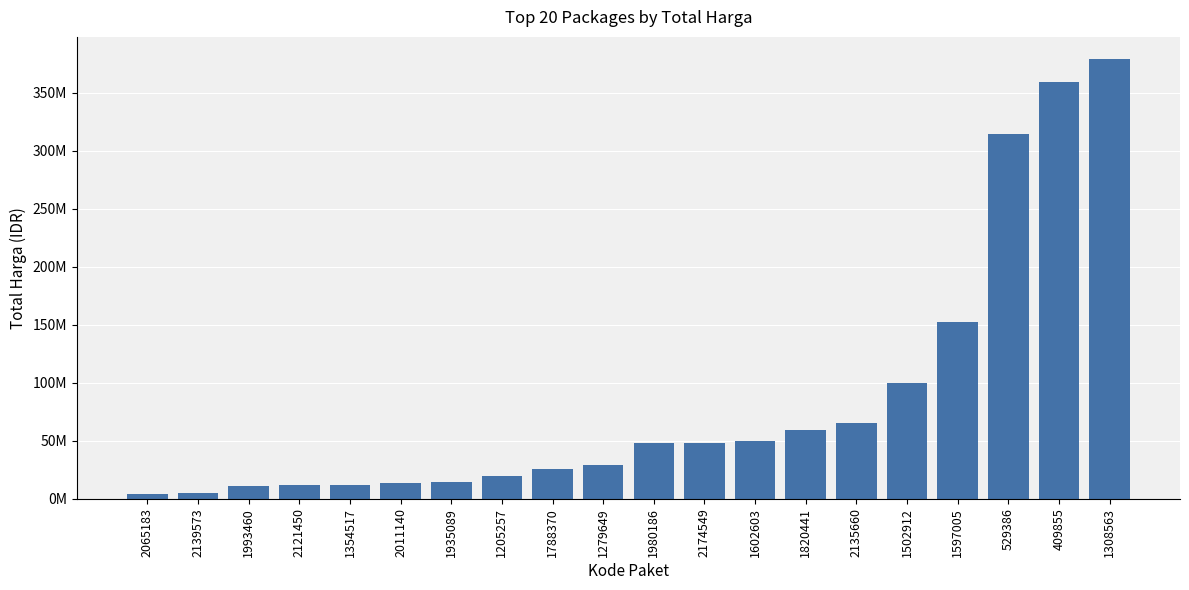

Are the bars horizontal?

No